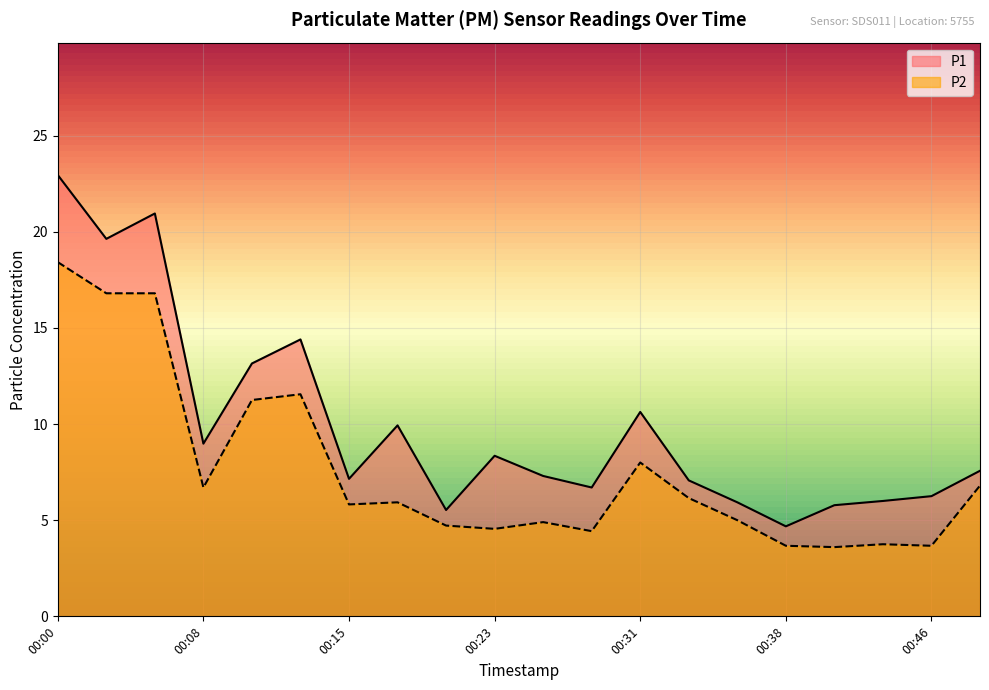

Which series has the largest total across all categories?

P1